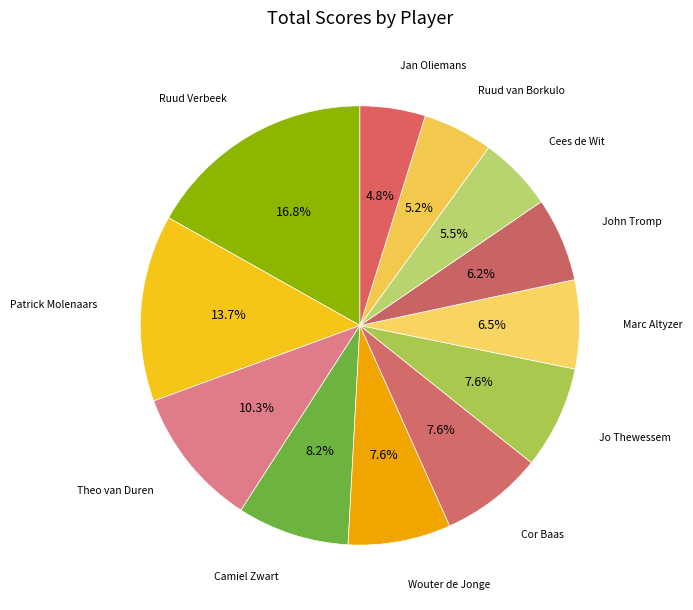

Count the number of slices in the pie.

12